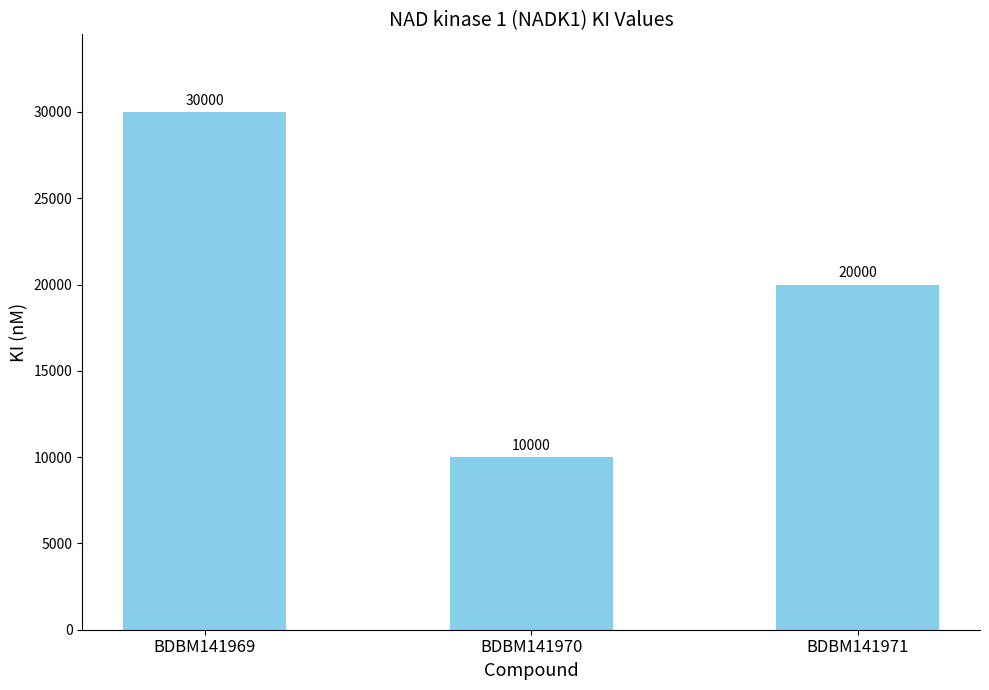

What is the maximum value shown in the chart?

30000